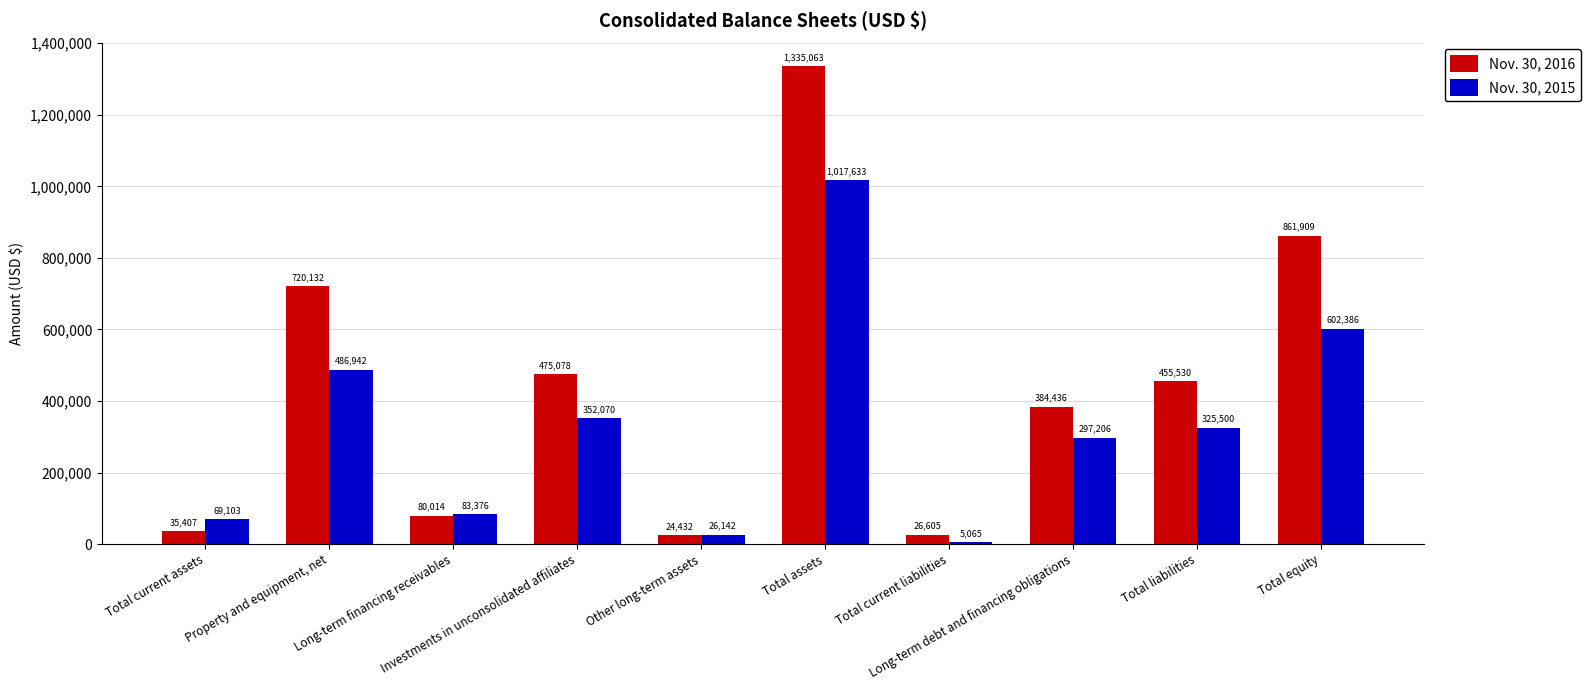

How many bars are there in each group?

2